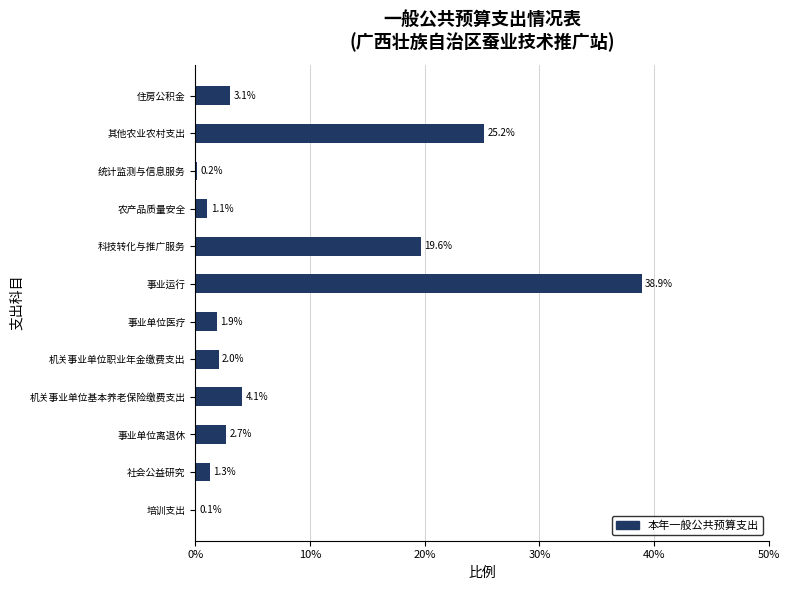

What is the sum of all values?

100.0